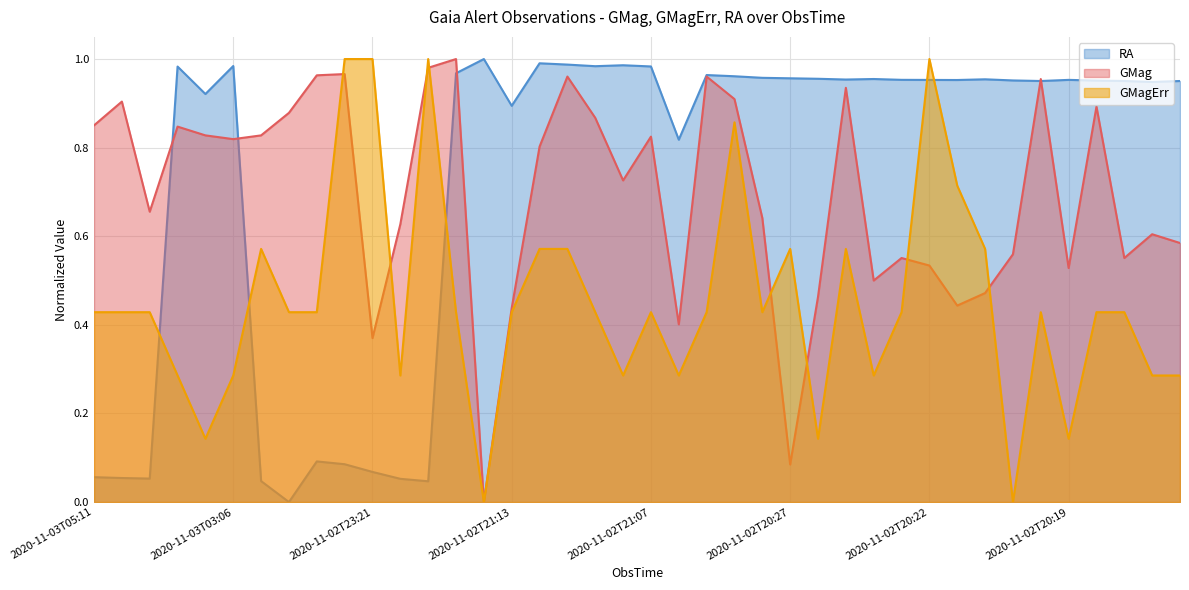

How many times do GMagErr and RA cross each other?

5